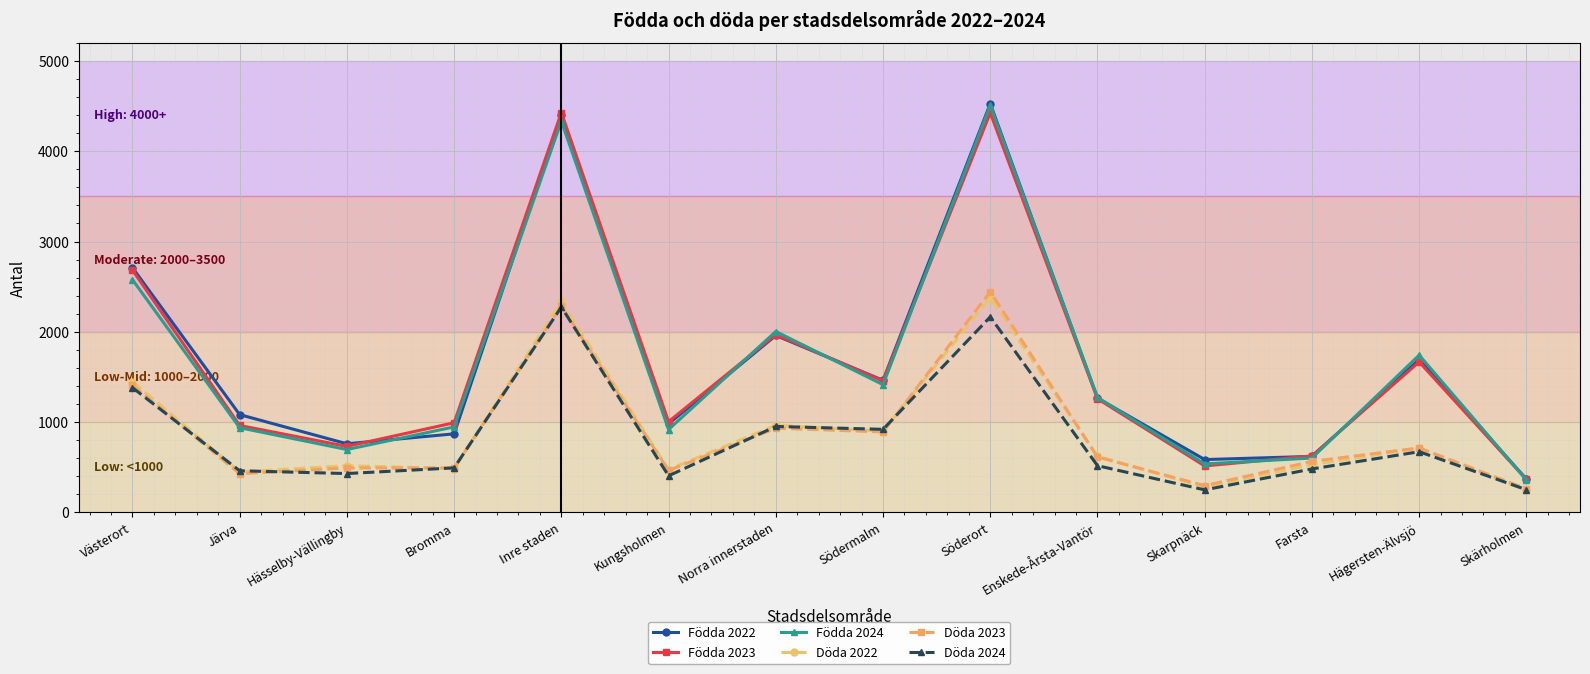

What is the average value of the Döda 2023 series?

877